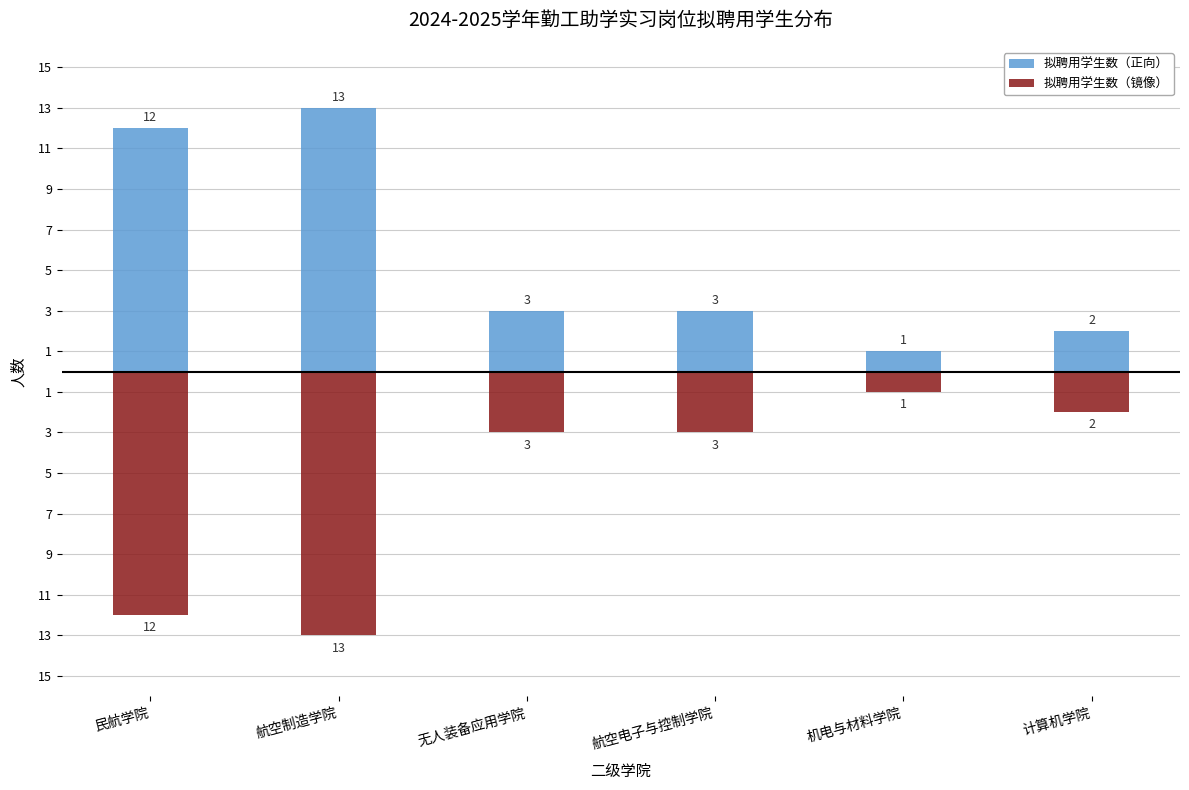

What position from the left is 航空电子与控制学院?

4